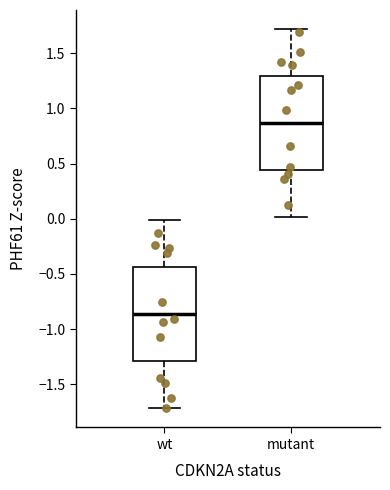

Which box's median line is the highest?

mutant